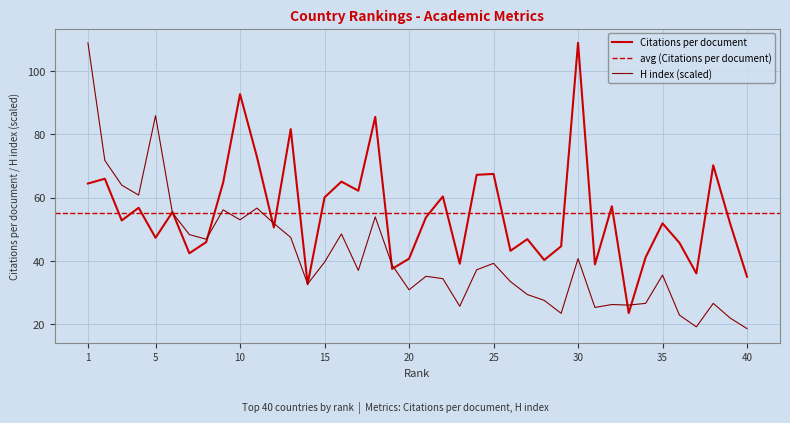

What is the difference between the second highest and minimum values in the H index series?

67.3